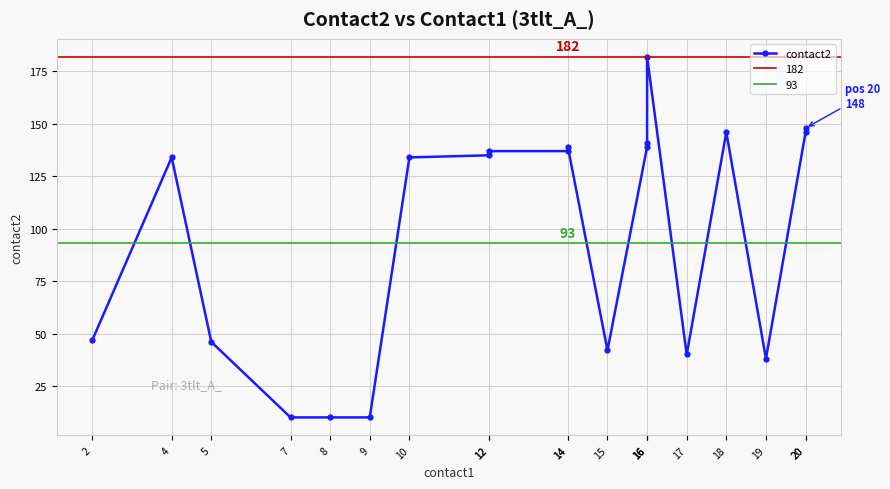

What is the value of the 17th point from the left?

146